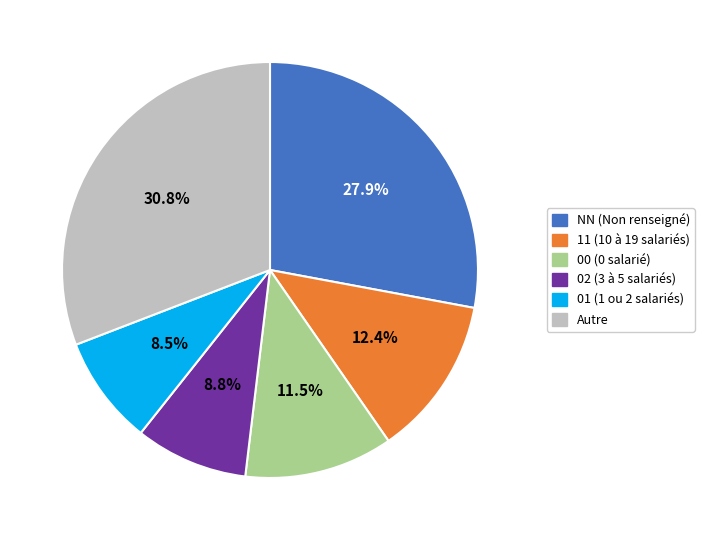

How many segments does this pie chart have?

6